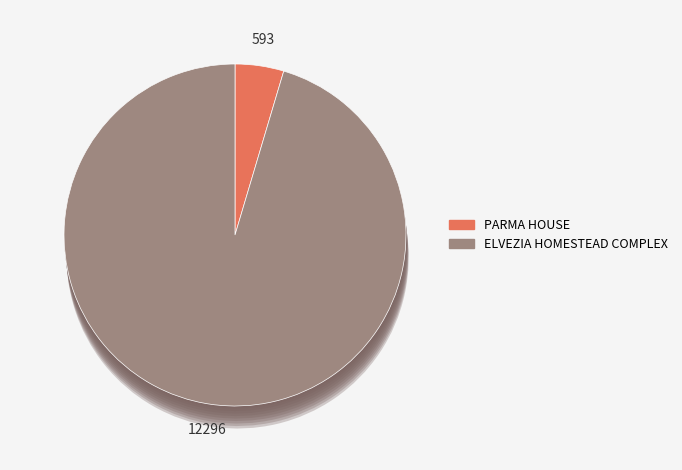

How many slices are in this pie chart?

2